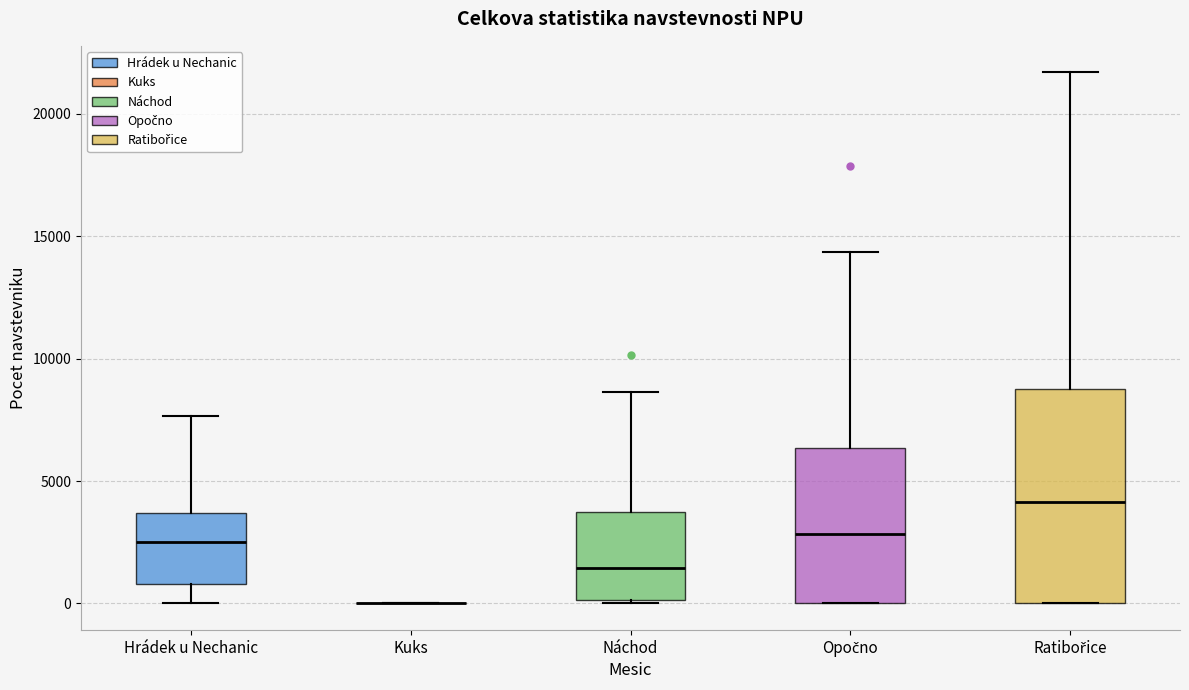

Reading left to right, read every box against the y-axis: the position of its median line, the range the box covers, and the ends of its whiskers. The values are not printed on the chart, so give them approximately, as read against the axis.

Hrádek u Nechanic: median 2500, box 1000 to 3500, whiskers 0 to 7500
Kuks: box collapsed to a line at 0, whiskers 0 to 0
Náchod: median 1500, box 0 to 3500, whiskers 0 to 8500
Opočno: median 3000, box 0 to 6500, whiskers 0 to 14500
Ratibořice: median 4000, box 0 to 8500, whiskers 0 to 21500